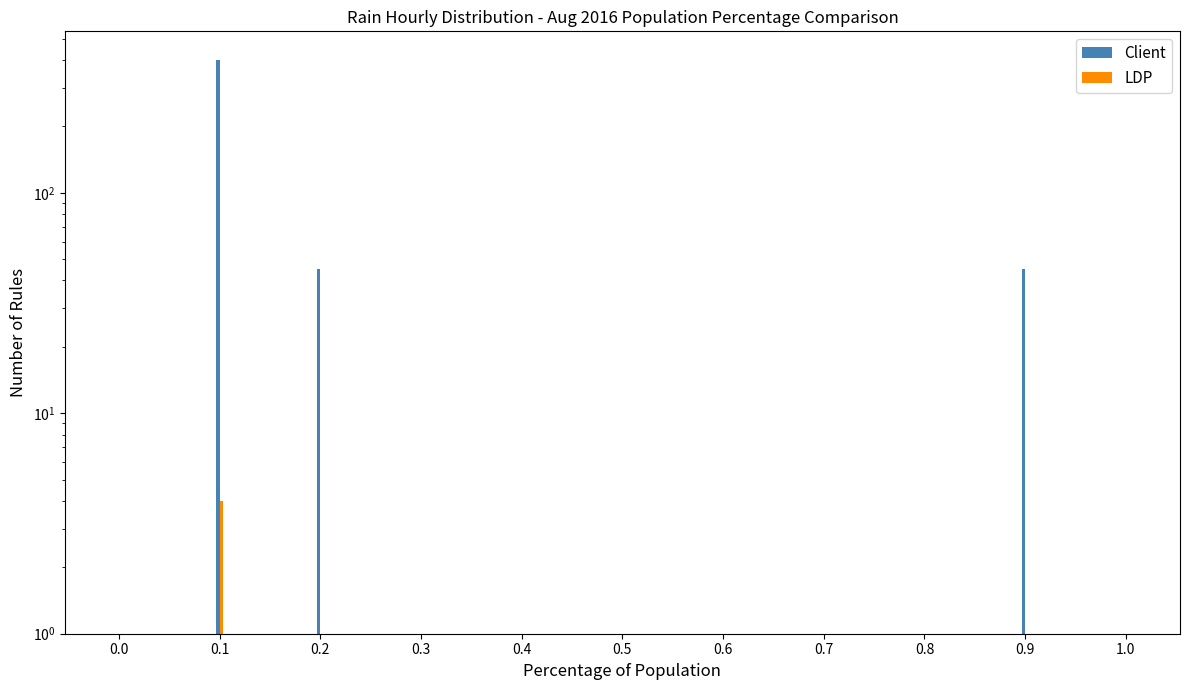

What is the average value of the Client series?

45